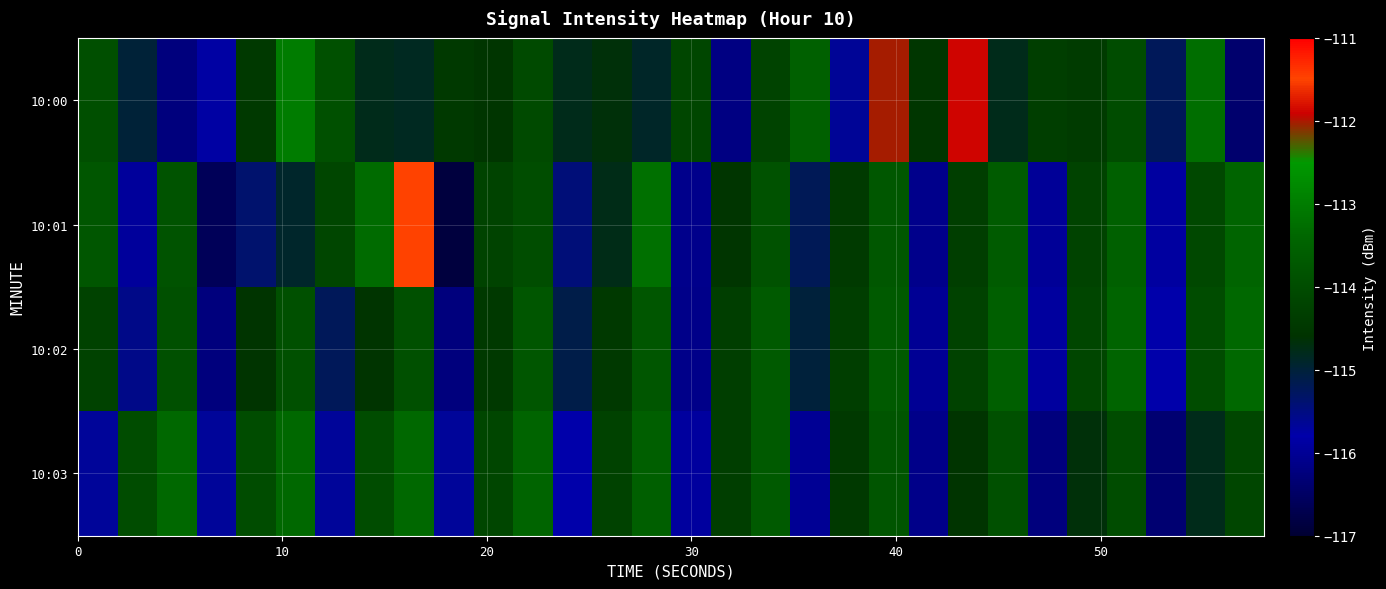

Reading left to right, list all the values displayed in this chart.

10:00: -113.9	-115.0	-116.2	-115.7	-114.5	-113.0	-113.9	-114.8	-114.8	-114.5	-114.5	-114.0	-114.8	-114.7	-114.9	-114.2	-116.2	-114.2	-113.5	-115.7	-112.0	-114.5	-111.9	-114.8	-114.3	-114.4	-114.0	-115.2	-113.3	-116.4
10:01: -113.8	-115.9	-113.8	-116.6	-115.4	-114.9	-114.1	-113.3	-111.5	-116.9	-114.2	-114.0	-115.4	-114.8	-113.2	-116.1	-114.5	-113.9	-115.2	-114.4	-113.8	-116.1	-114.3	-113.7	-116.0	-114.2	-113.5	-115.9	-114.1	-113.4
10:02: -114.2	-115.6	-113.9	-116.2	-114.6	-113.9	-115.2	-114.6	-113.9	-116.2	-114.5	-113.8	-115.1	-114.5	-113.8	-116.1	-114.3	-113.7	-115.0	-114.3	-113.7	-116.0	-114.2	-113.6	-115.9	-114.1	-113.5	-115.8	-114.0	-113.3
10:03: -115.7	-114.0	-113.3	-115.7	-114.0	-113.3	-115.7	-114.0	-113.3	-115.7	-114.1	-113.5	-115.8	-114.2	-113.6	-115.9	-114.3	-113.7	-116.0	-114.5	-113.8	-116.1	-114.6	-113.9	-116.2	-114.7	-114.0	-116.3	-114.8	-114.1